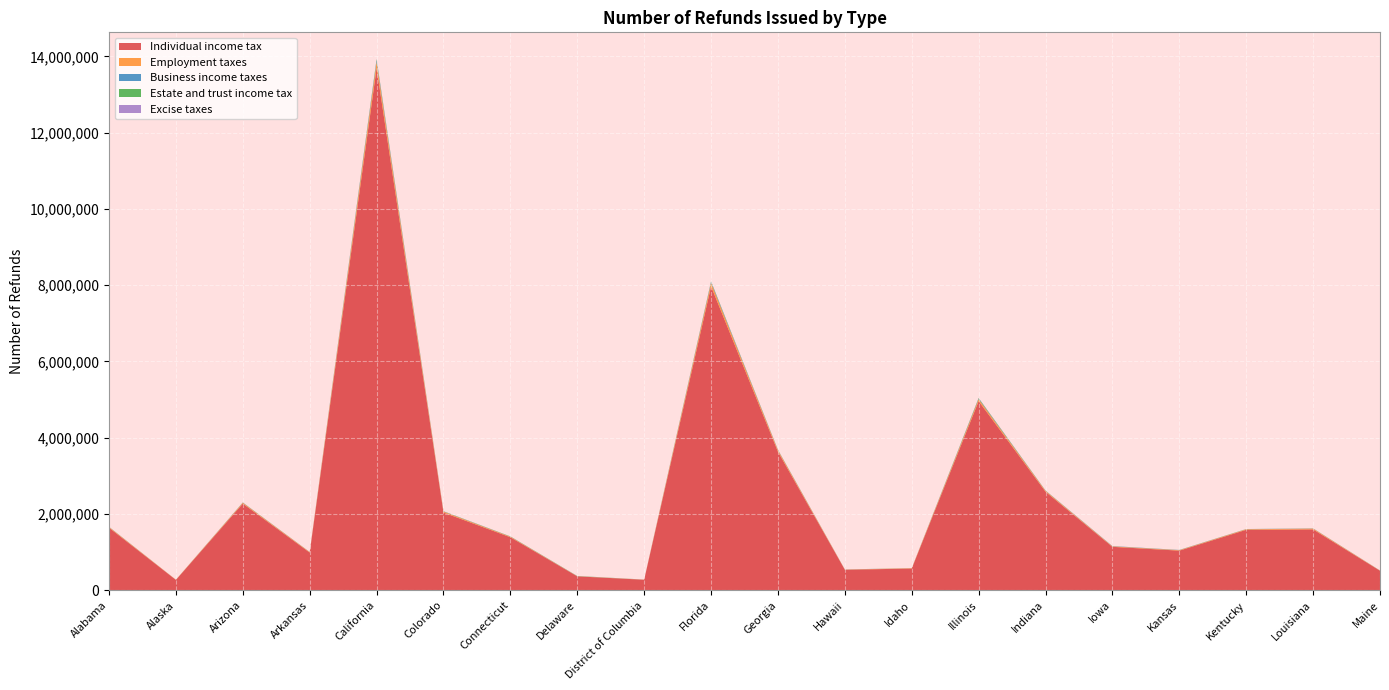

Reading left to right, what are all the values shown in this chart?

Individual income tax: Alabama=1641355	Alaska=272281	Arizona=2273320	Arkansas=989207	California=13695642	Colorado=2038705	Connecticut=1391609	Delaware=365650	District of Columbia=276107	Florida=7970808	Georgia=3634835	Hawaii=538247	Idaho=570460	Illinois=4961020	Indiana=2585870	Iowa=1139845	Kansas=1039631	Kentucky=1586406	Louisiana=1596890	Maine=512765
Employment taxes: Alabama=16941	Alaska=4603	Arizona=21494	Arkansas=12479	California=161740	Colorado=24874	Connecticut=13833	Delaware=3543	District of Columbia=3538	Florida=90633	Georgia=36673	Hawaii=5295	Idaho=9193	Illinois=50046	Indiana=21493	Iowa=12074	Kansas=12029	Kentucky=14535	Louisiana=20579	Maine=4858
Business income taxes: Alabama=3191	Alaska=756	Arizona=4726	Arkansas=2275	California=44361	Colorado=5339	Connecticut=3290	Delaware=1669	District of Columbia=1080	Florida=22891	Georgia=8113	Hawaii=1970	Idaho=1538	Illinois=13378	Indiana=5053	Iowa=5471	Kansas=3959	Kentucky=2684	Louisiana=3999	Maine=1808
Estate and trust income tax: Alabama=2076	Alaska=384	Arizona=3097	Arkansas=1096	California=25119	Colorado=3807	Connecticut=4300	Delaware=4410	District of Columbia=750	Florida=14936	Georgia=4069	Hawaii=1424	Idaho=573	Illinois=15034	Indiana=3225	Iowa=1250	Kansas=1935	Kentucky=2053	Louisiana=1593	Maine=969
Excise taxes: Alabama=1289	Alaska=320	Arizona=1107	Arkansas=827	California=8138	Colorado=1215	Connecticut=941	Delaware=436	District of Columbia=273	Florida=4451	Georgia=2365	Hawaii=246	Idaho=472	Illinois=4051	Indiana=1590	Iowa=1375	Kansas=844	Kentucky=952	Louisiana=1009	Maine=555